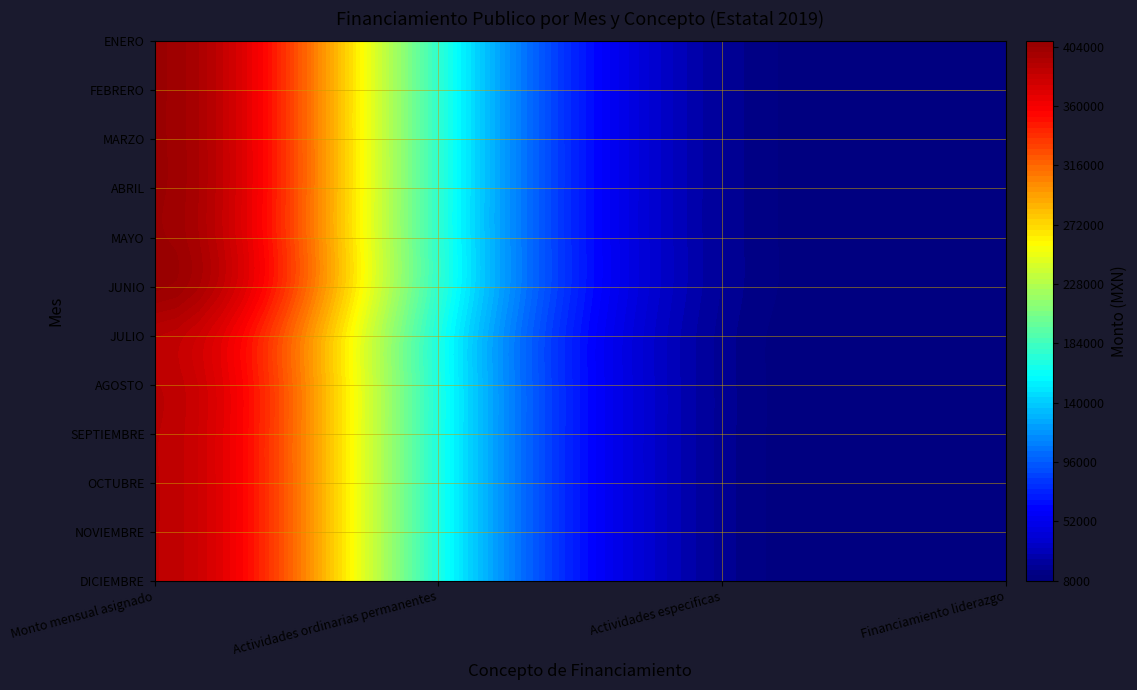

What is the average value of the Actividades ordinarias permanentes series?

173508.1